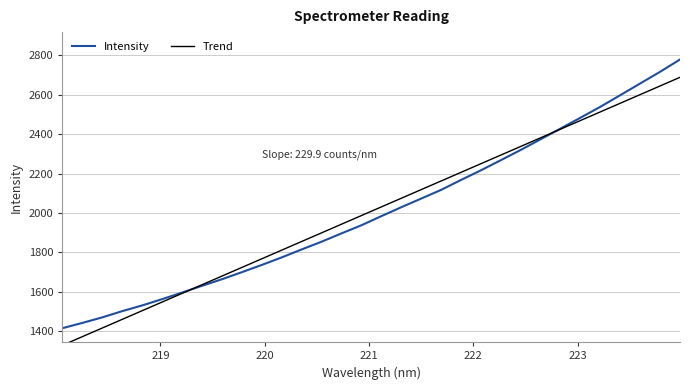

What is the difference between the maximum and minimum values in the Intensity series?

1364.9